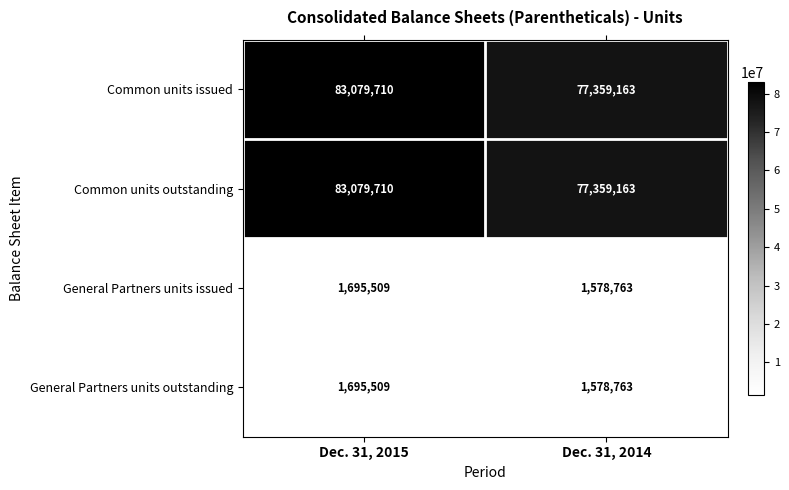

What is the difference between the highest and lowest values at Dec. 31, 2014?

75780400